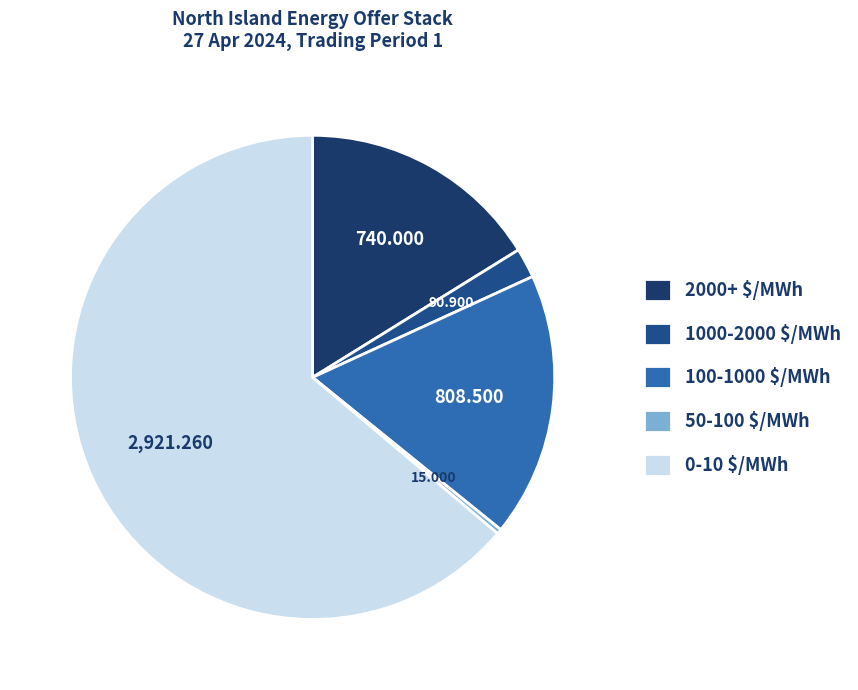

Rank the categories by value from highest to lowest.

0-10 $/MWh, 100-1000 $/MWh, 2000+ $/MWh, 1000-2000 $/MWh, 50-100 $/MWh